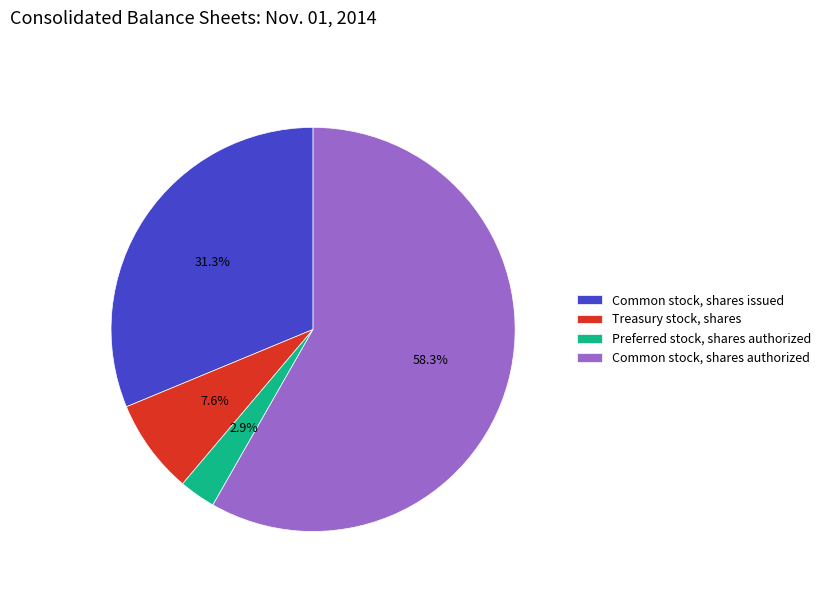

True or false: Common stock, shares issued accounts for 31% of the total.

True